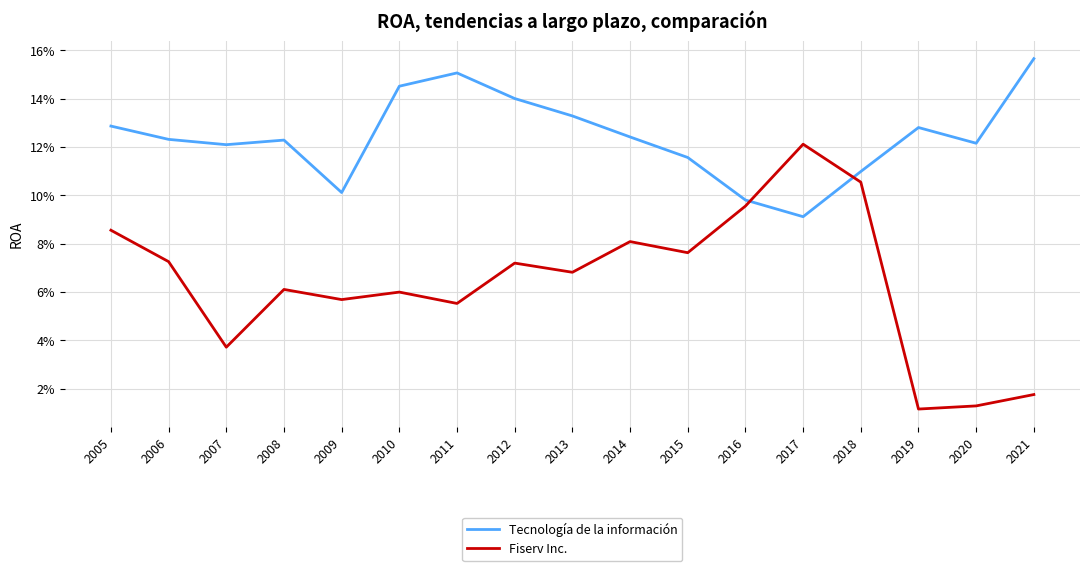

True or false: Fiserv Inc. has a value of 0.1 at 2008.

False